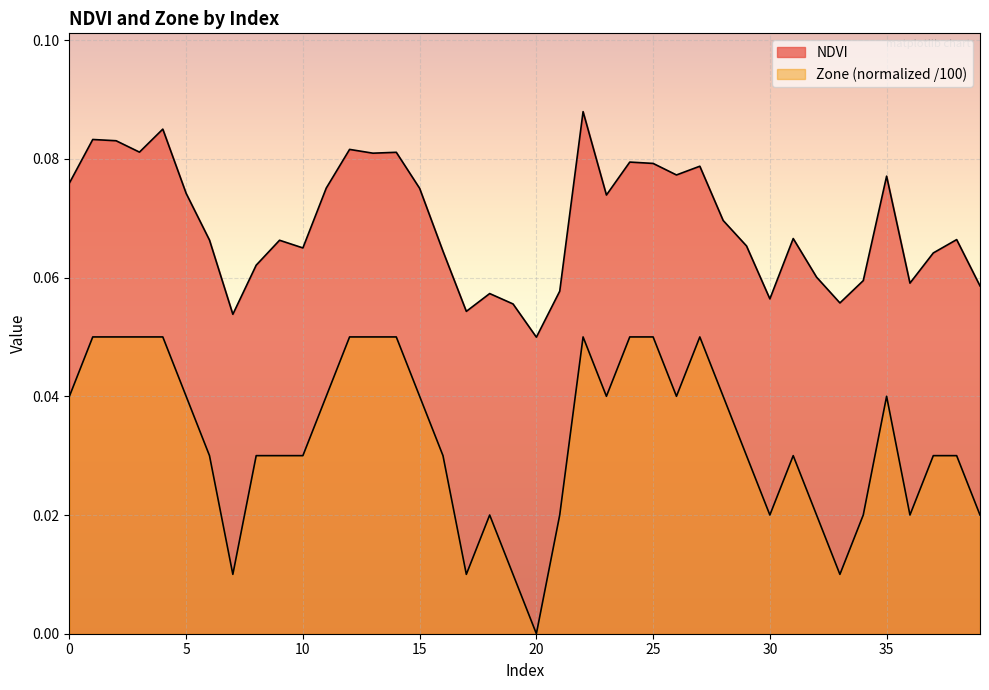

Rank the series by their average value, from highest to lowest.

NDVI, Zone